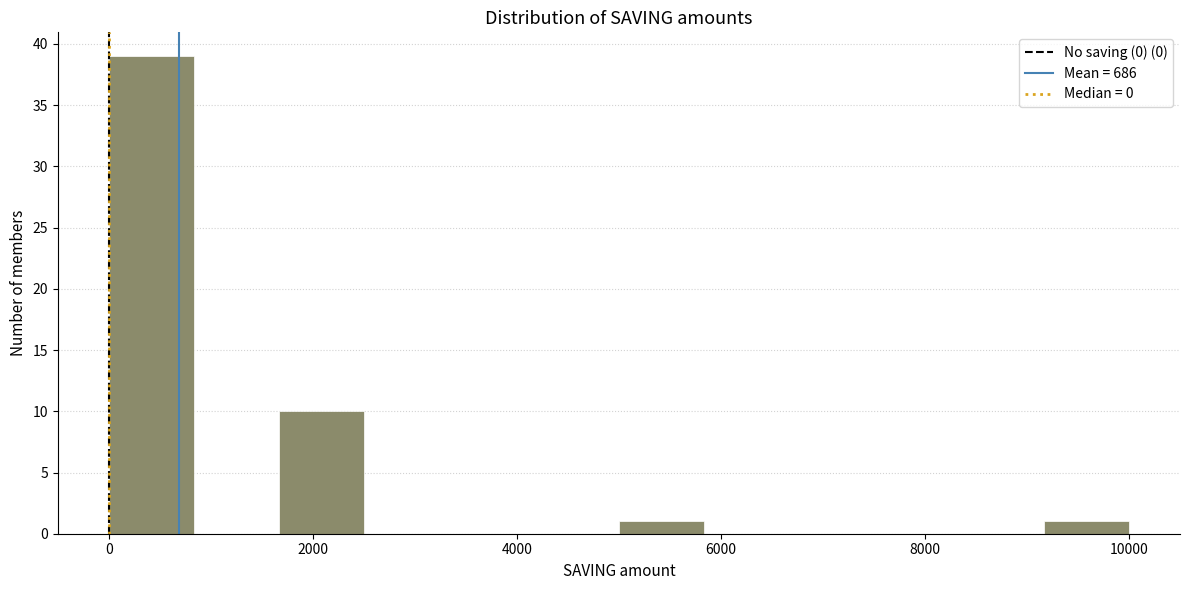

Reading left to right, transcribe this chart: for each bar, give the range it covers on the x-axis and its height. Neither the bar edges nor the heights are printed on the chart, so give them approximately, as read against the axes.

0 to 800: 39
800 to 1600: 0
1600 to 2600: 10
2600 to 3400: 0
3400 to 4200: 0
4200 to 5000: 0
5000 to 5800: 1
5800 to 6600: 0
6600 to 7600: 0
7600 to 8400: 0
8400 to 9200: 0
9200 to 10000: 1